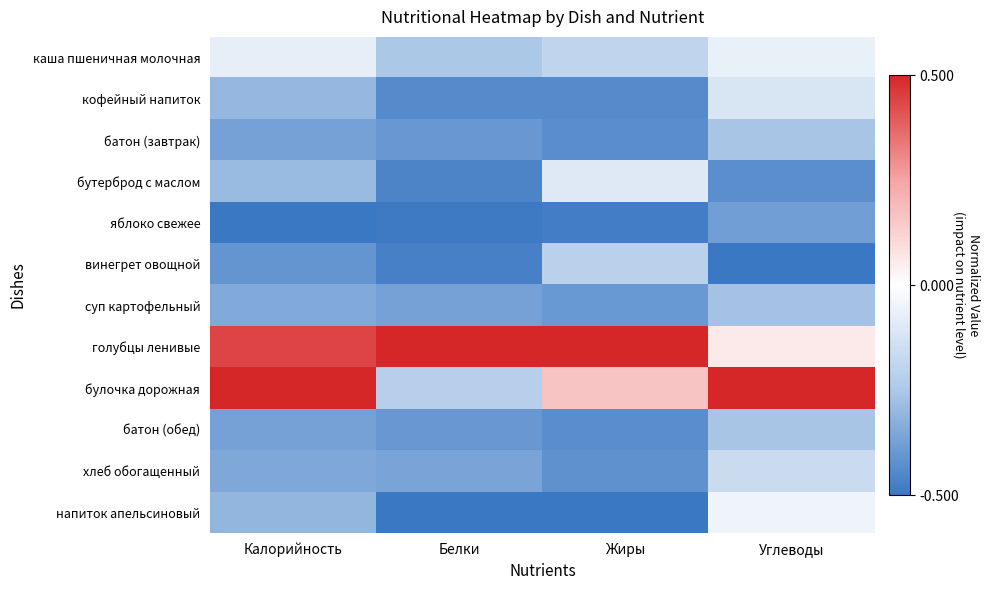

At how many categories does at least one series exceed 0?

4